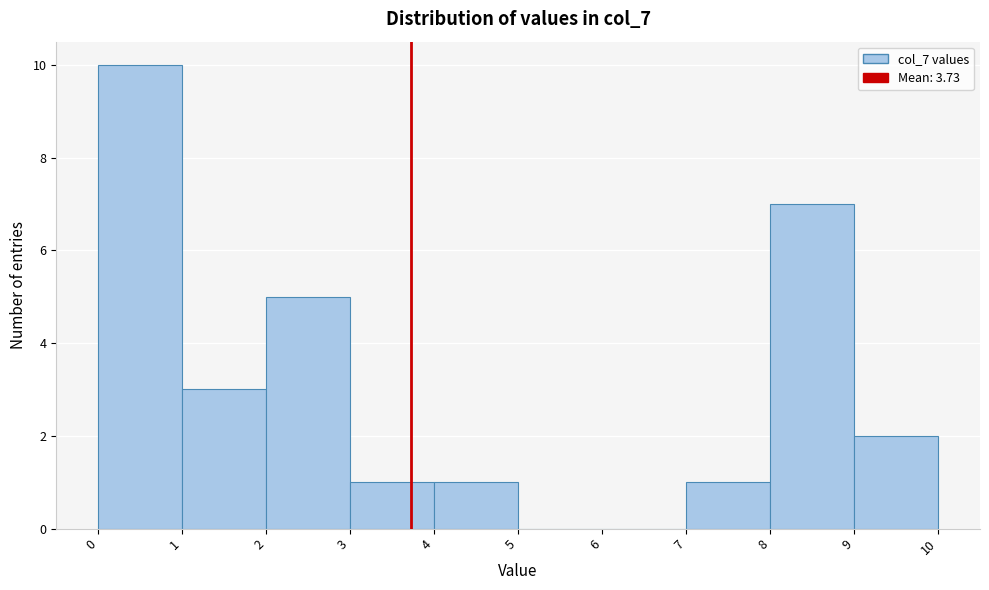

Reading left to right, transcribe this chart: for each bar, give the range it covers on the x-axis and its height. The values are not printed on the chart, so give them approximately, as read against the axis.

0 to 1: 10
1 to 2: 3
2 to 3: 5
3 to 4: 1
4 to 5: 1
5 to 6: 0
6 to 7: 0
7 to 8: 1
8 to 9: 7
9 to 10: 2